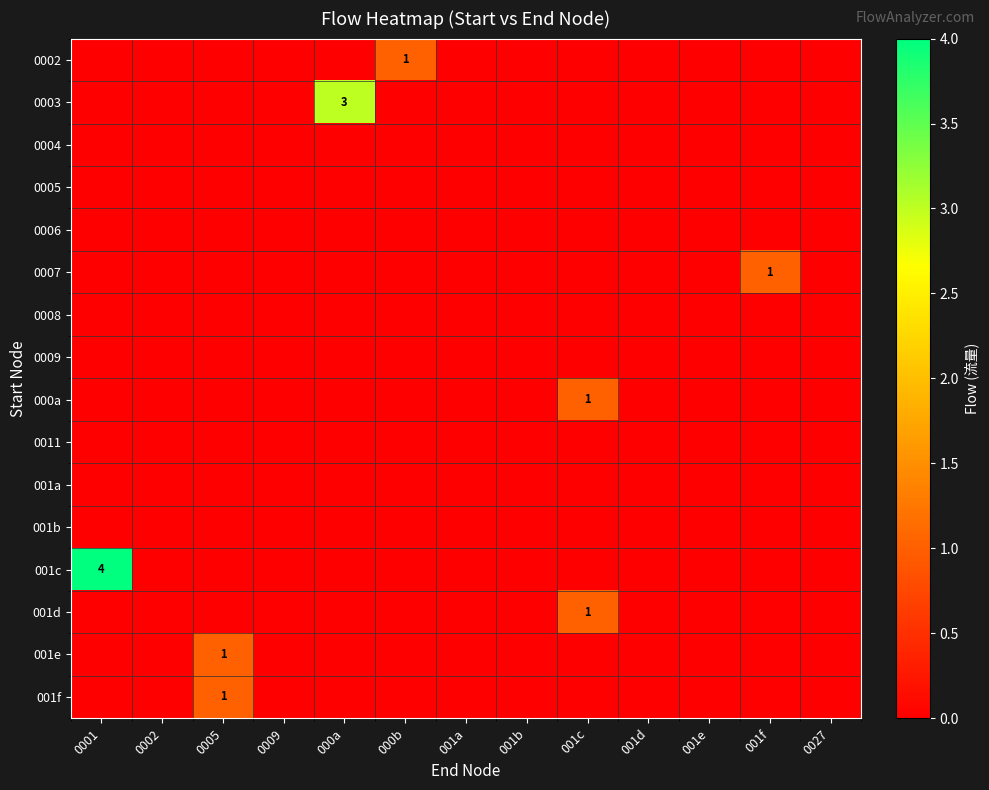

The 0009 series shows 0 at 001b. True or false?

True